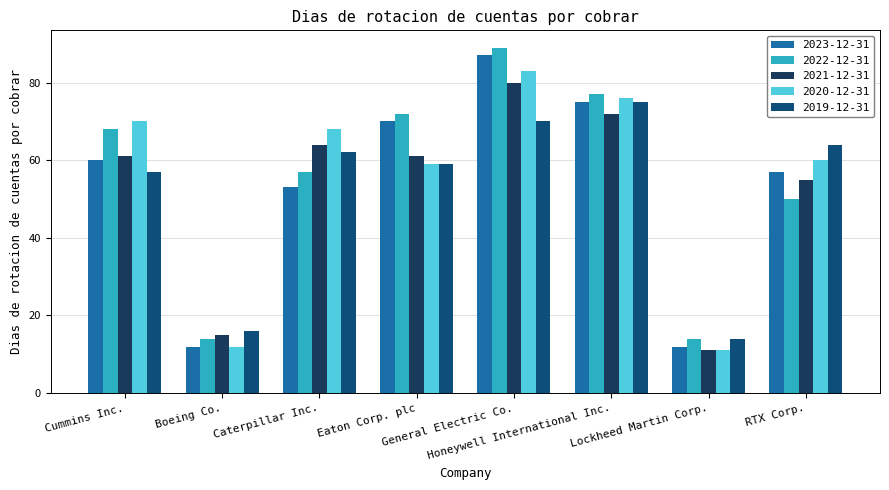

What is the label of the 3rd bar from the right?

Honeywell International Inc.